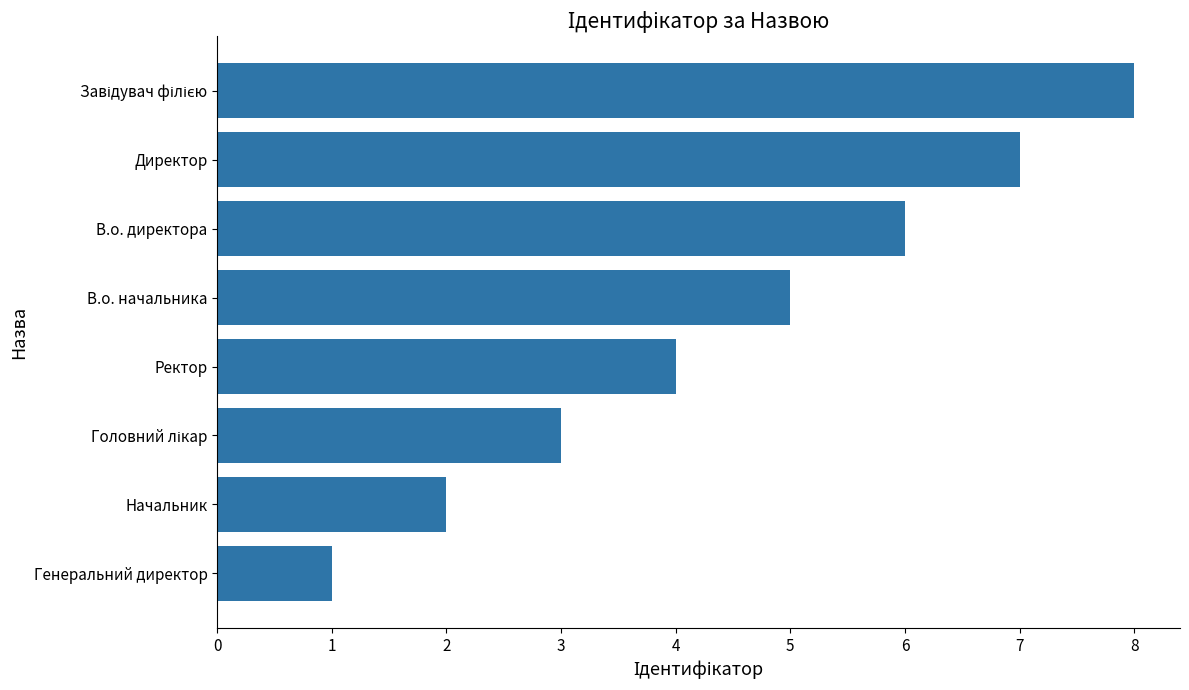

What is the sum of the values at Директор and Начальник?

9